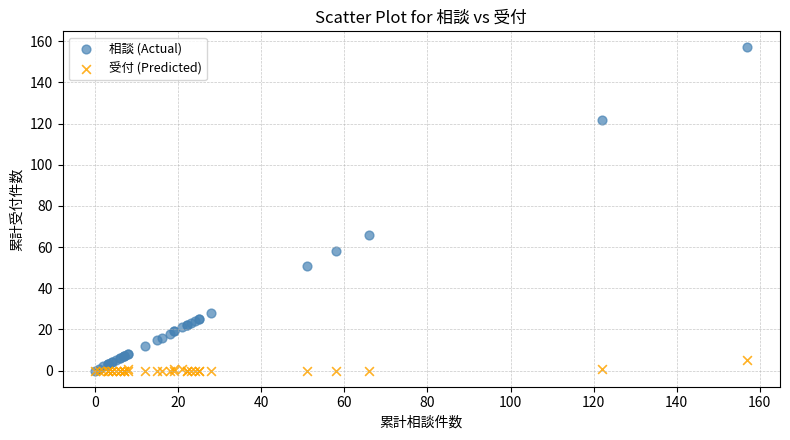

What are all the series names shown in the legend?

相談 (Actual), 受付 (Predicted)